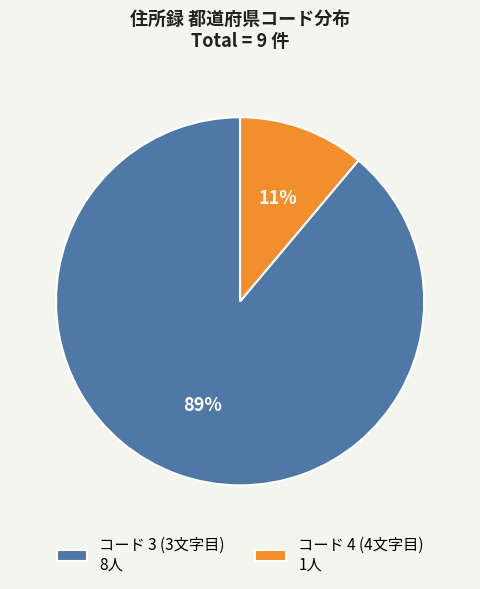

To the nearest percent, what is the difference between the コード 3 (3文字目) 8人 and コード 4 (4文字目) 1人 slice percentages?

78%